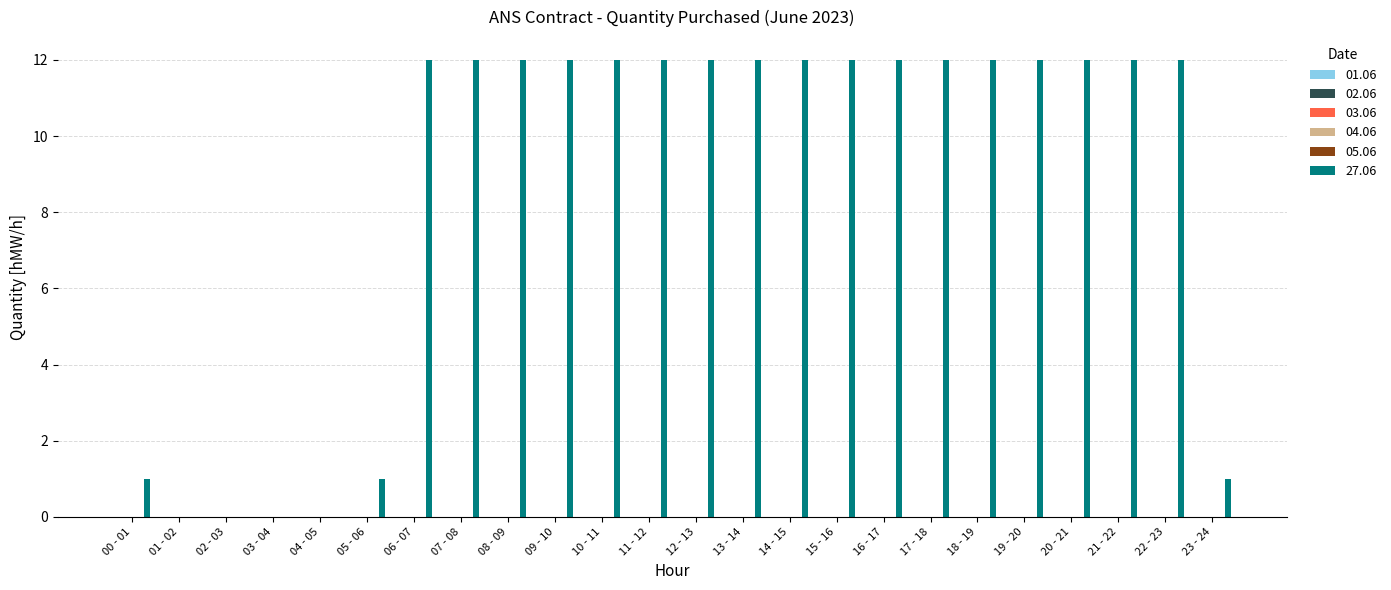

What is the sum of all values?

207